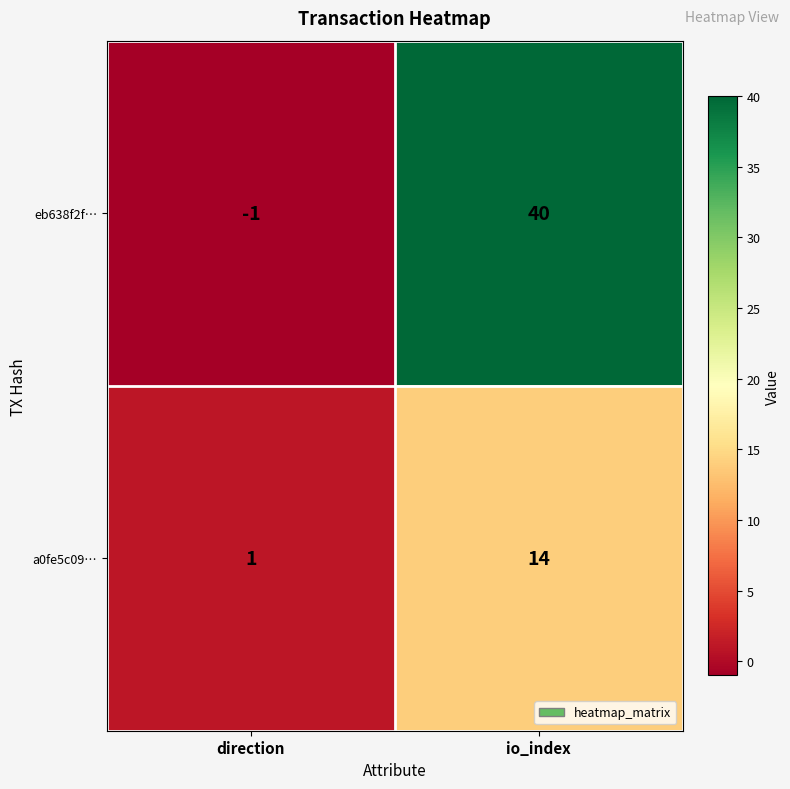

What is the approximate value of a0fe5c09… at io_index?

14